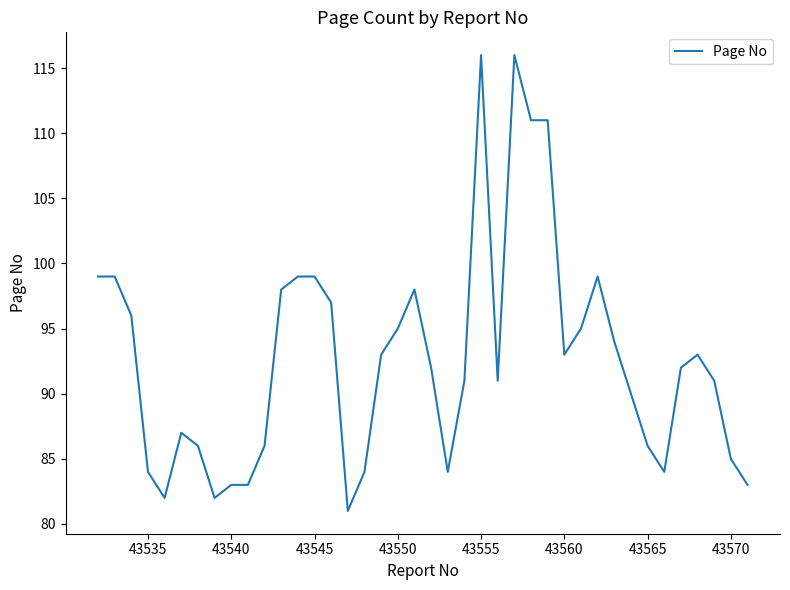

What is the minimum value shown in the chart?

81